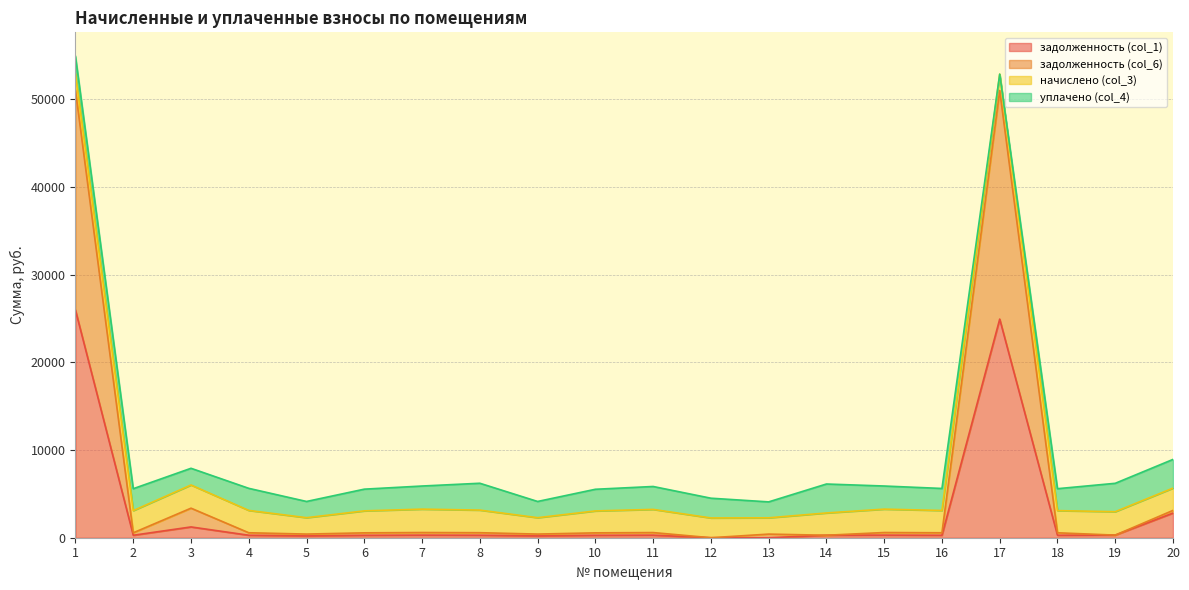

What is the difference between the maximum and minimum values in the задолженность (col_1) series?

25949.1